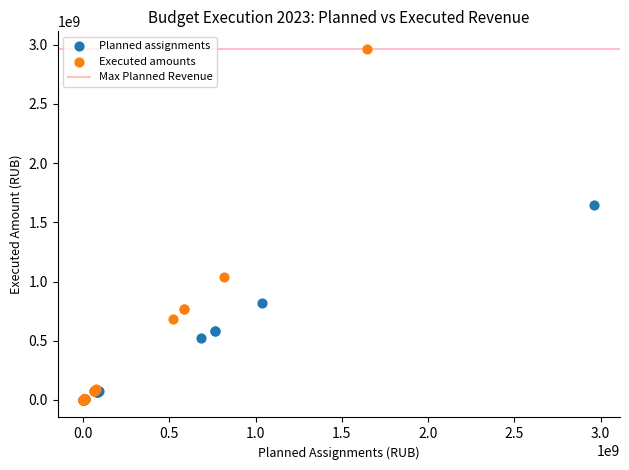

Which series contains the highest Y value?

Executed amounts